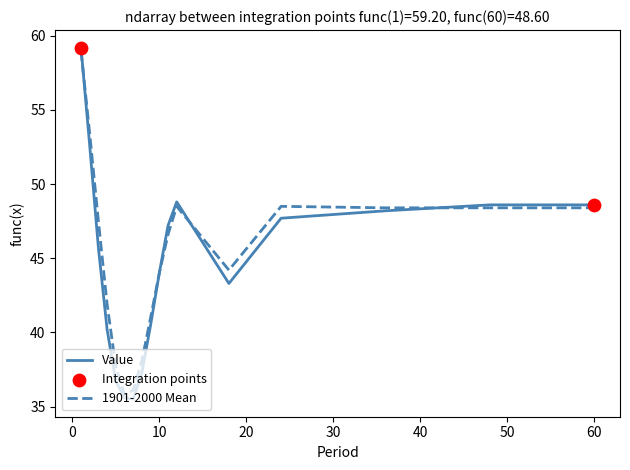

Which series has the widest spread of values?

Value